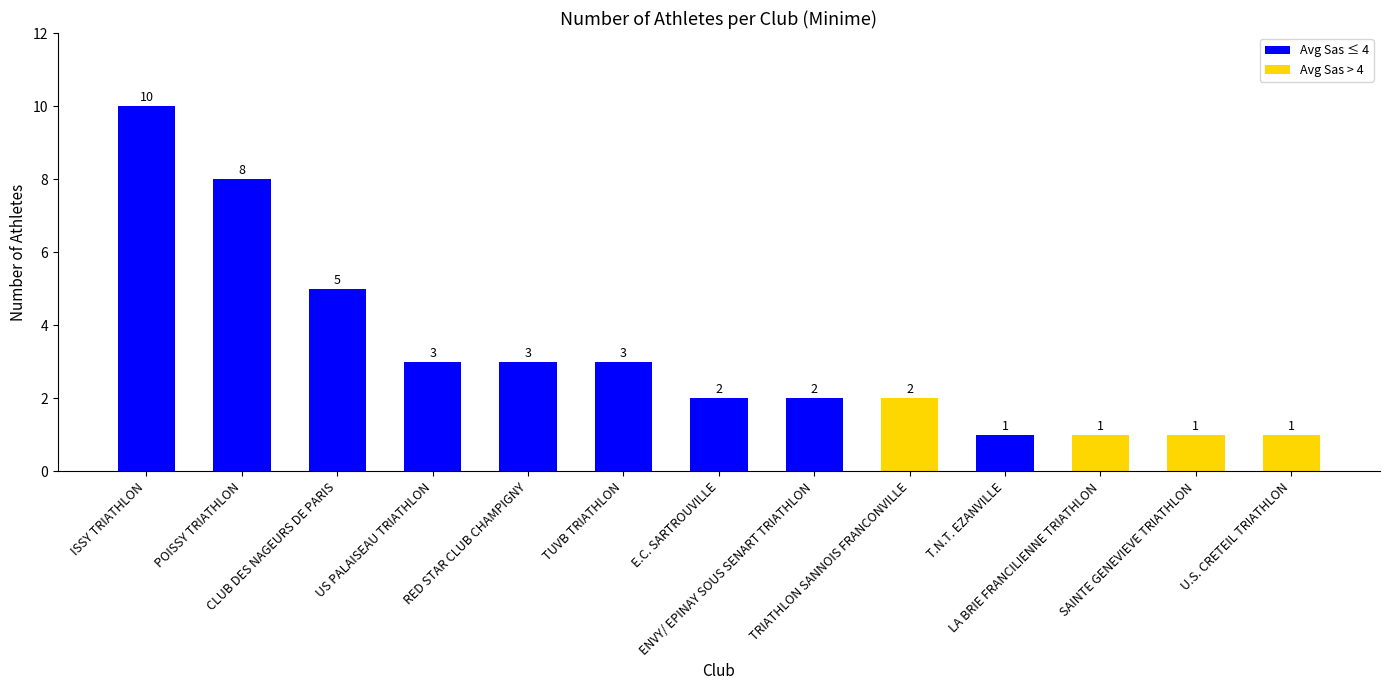

How many values are between 1 and 3?

10